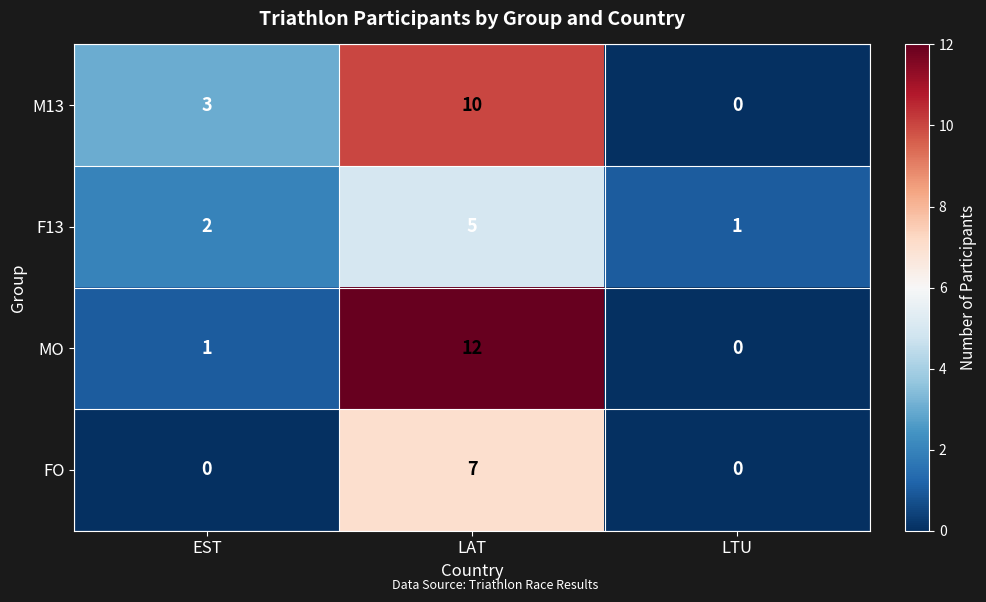

At which category does the chart reach its peak across all series?

LAT